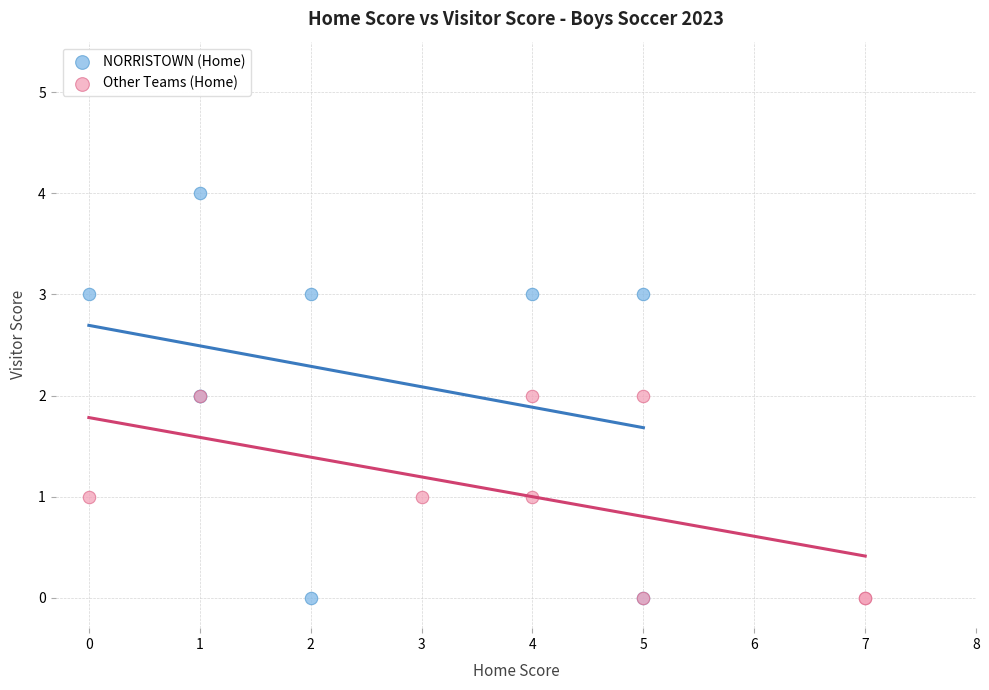

Which series has the largest Y range (max minus min)?

NORRISTOWN (Home)